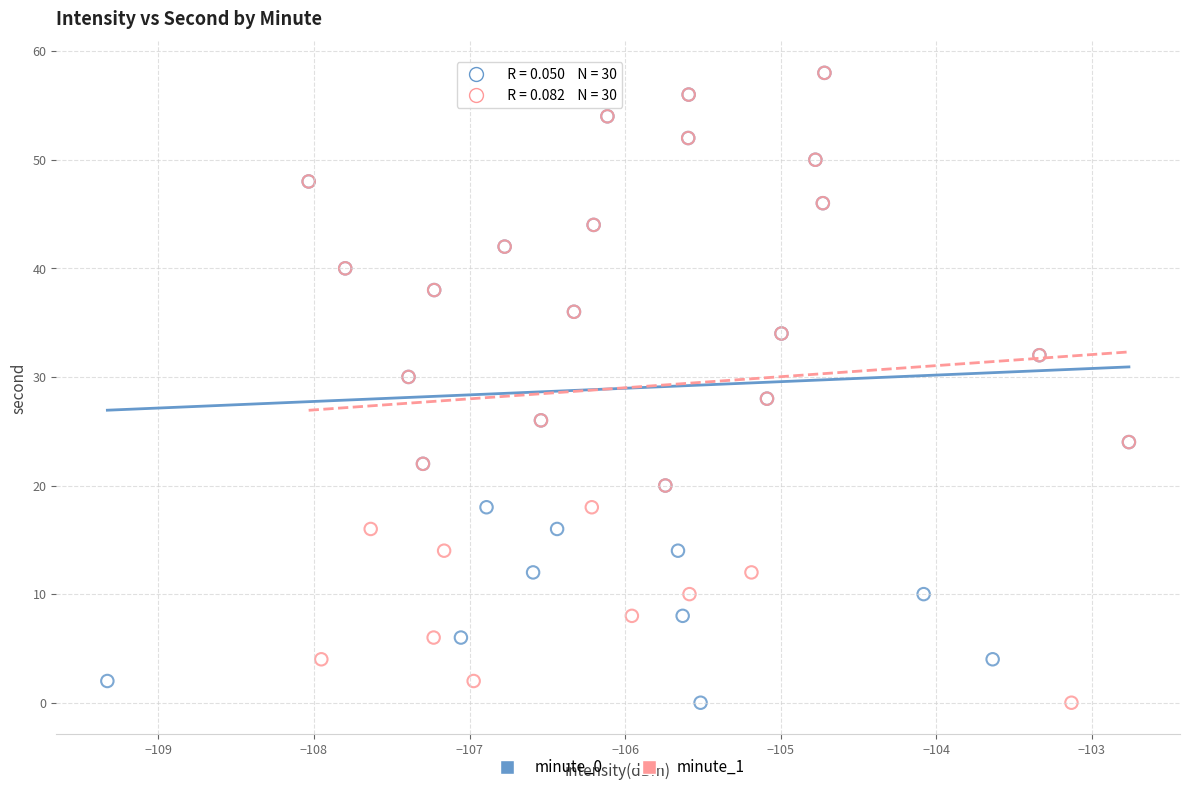

What are all the series names shown in the legend?

minute_0, minute_1